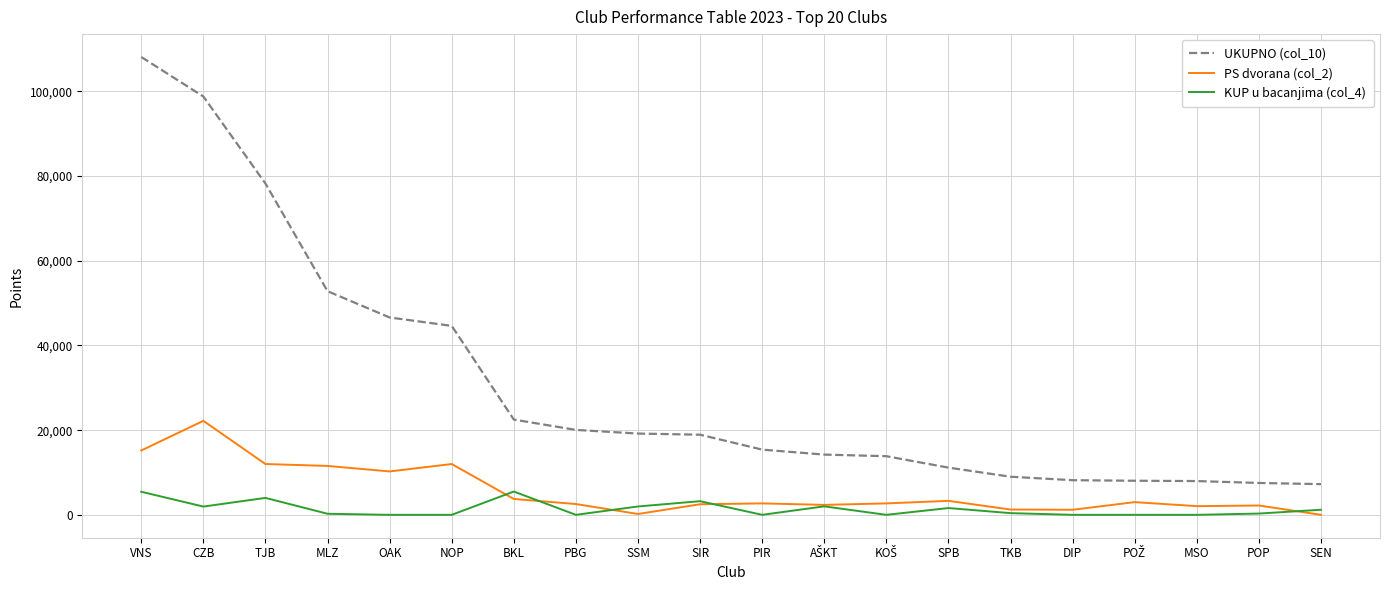

What is the total value across all series at NOP?

56630